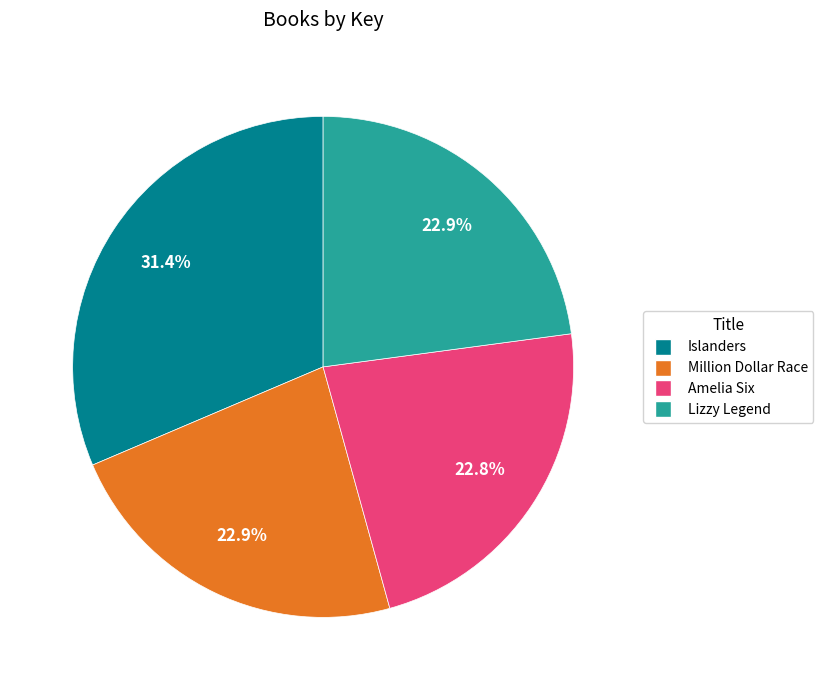

Approximately how many times larger is the value at Lizzy Legend compared to Million Dollar Race?

1.0